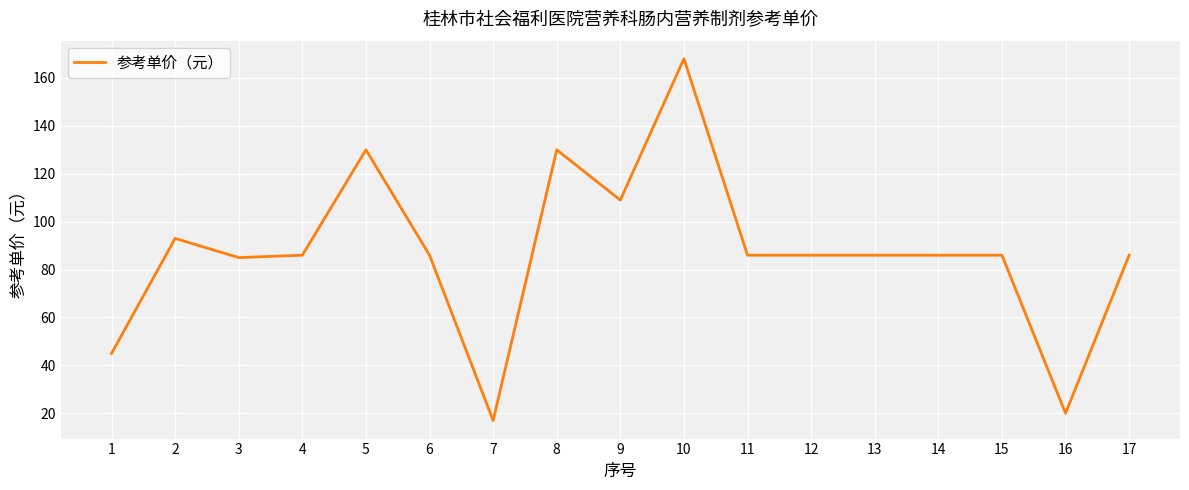

Does the chart have visible grid lines?

Yes